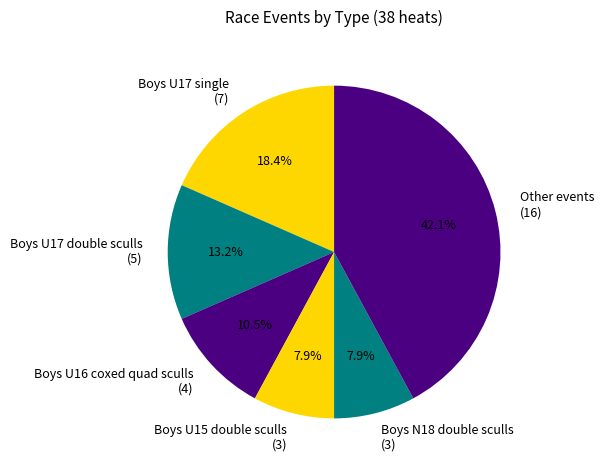

Combined, do Boys U16 coxed quad sculls (4) and Boys U17 double sculls (5) account for over 50%?

No